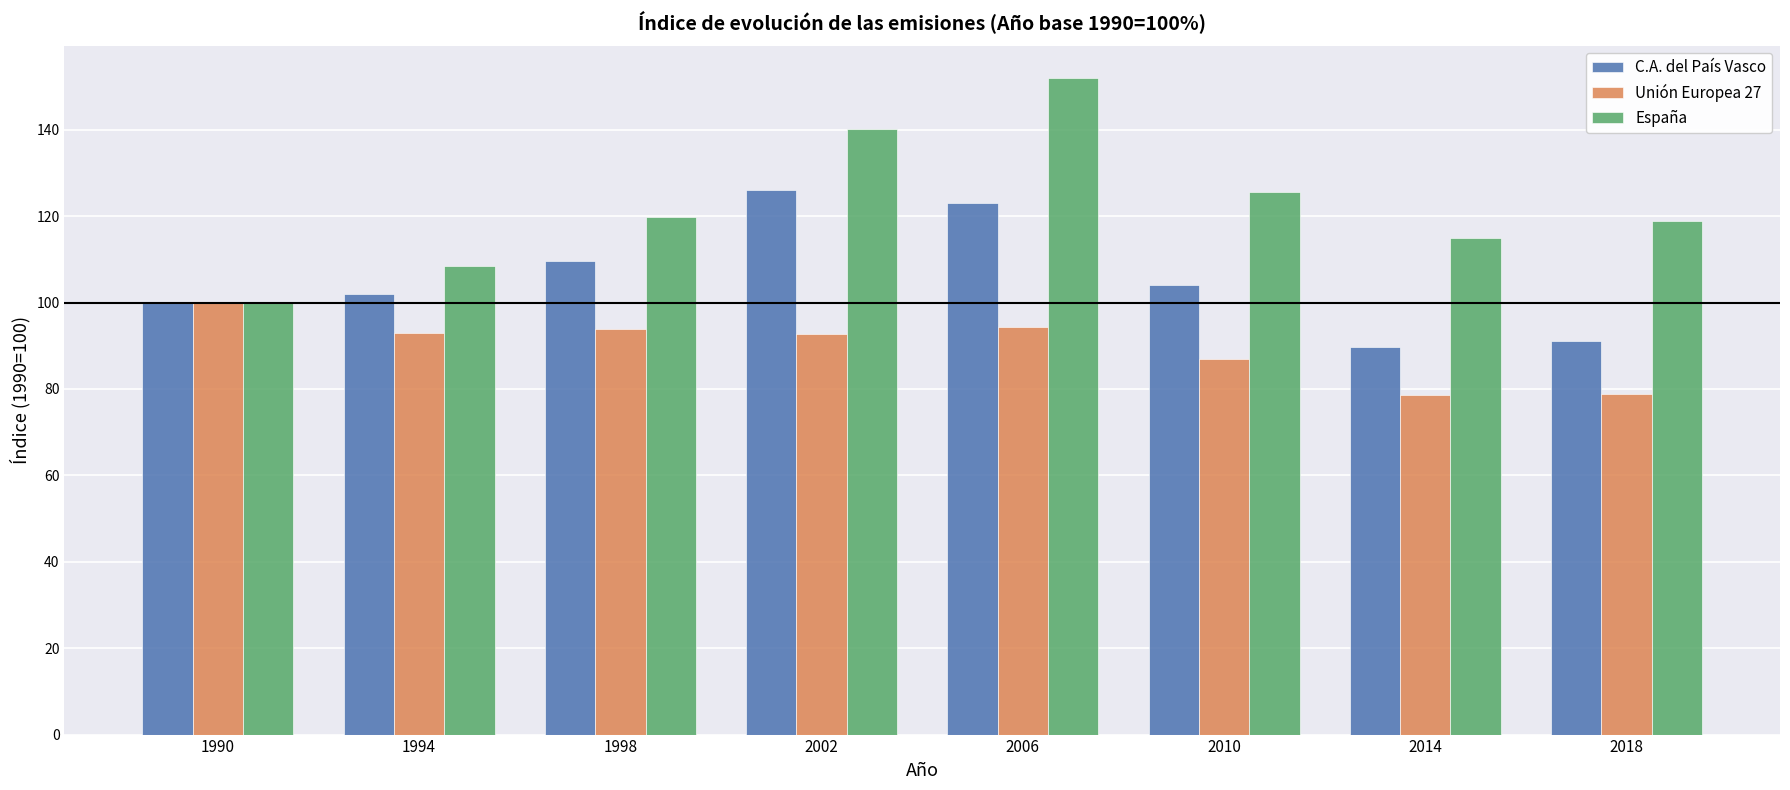

What is the greatest value displayed?

151.9